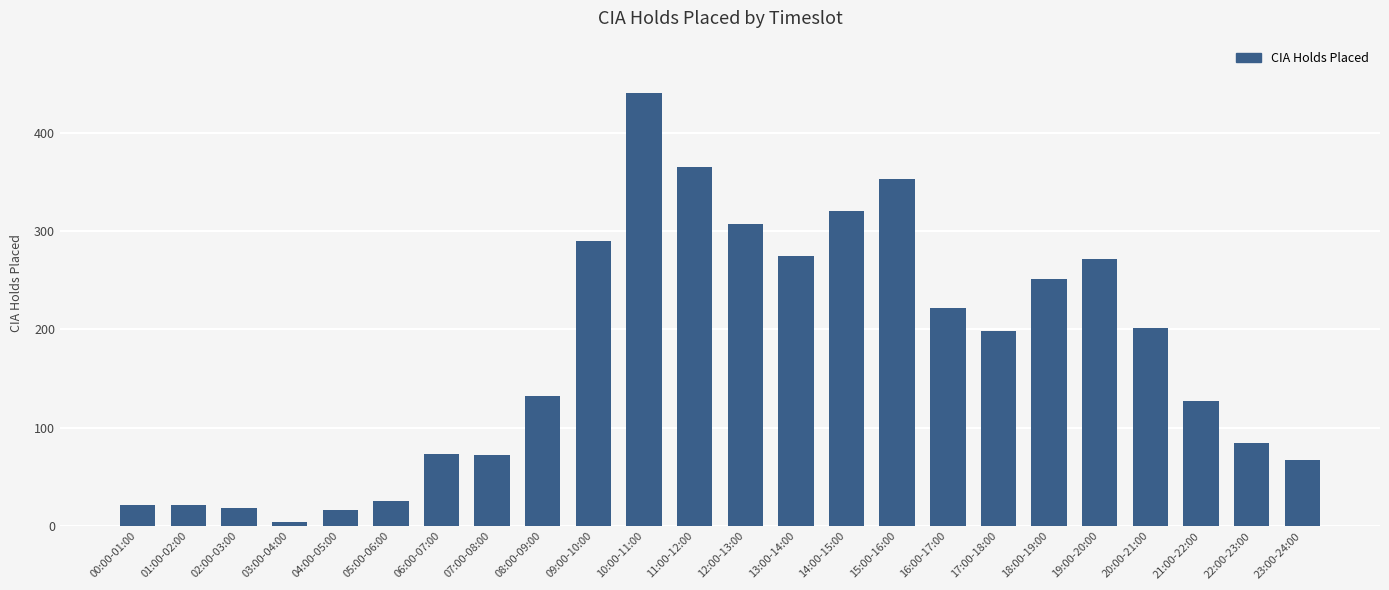

What is the label of the 2nd bar from the left?

01:00-02:00